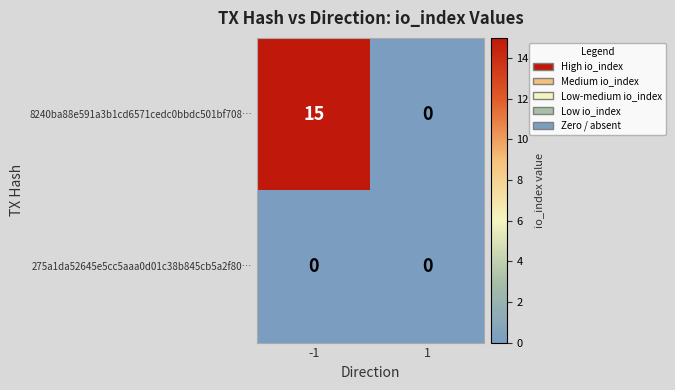

What is the sum of the 8240ba88e591a3b1cd6571cedc0bbdc501bf708… values at 1 and -1?

15